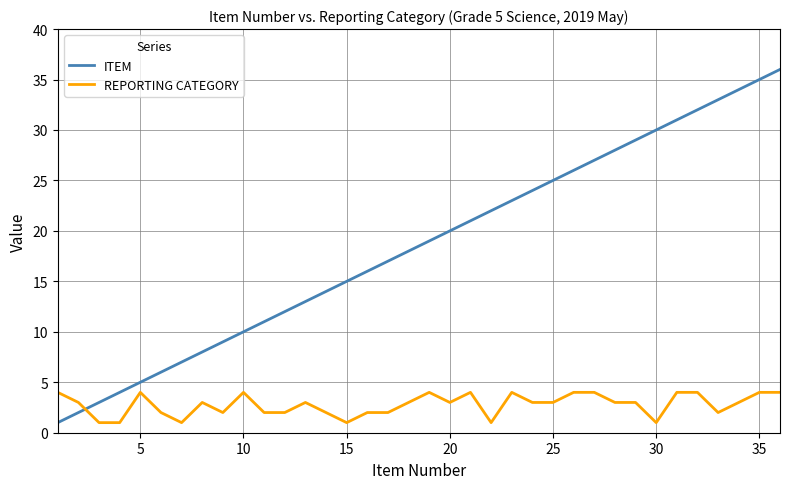

List the series in order of their peak value, lowest first.

REPORTING CATEGORY, ITEM